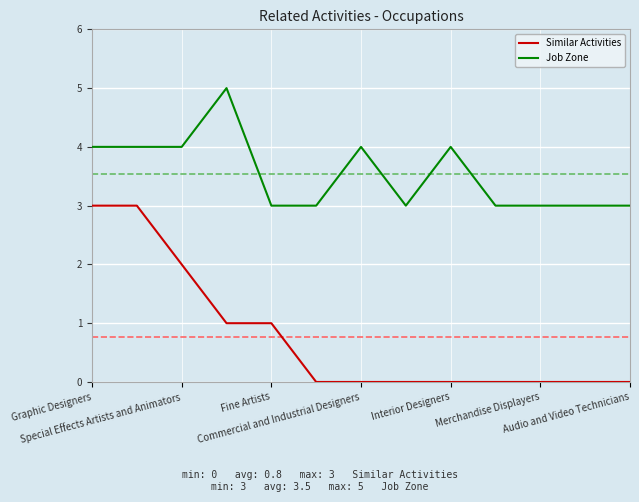

Reading left to right, extract all data points from this chart.

Similar Activities: 3	3	2	1	1	0	0	0	0	0	0	0	0
Job Zone: 4	4	4	5	3	3	4	3	4	3	3	3	3